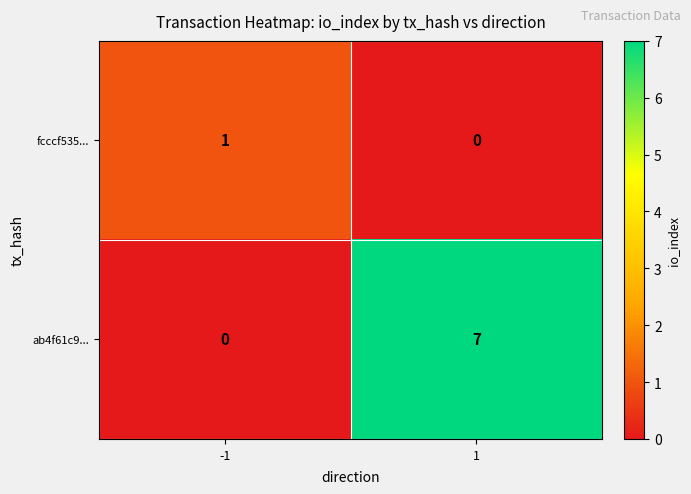

How many values in the ab4f61c9... series are below 7?

1